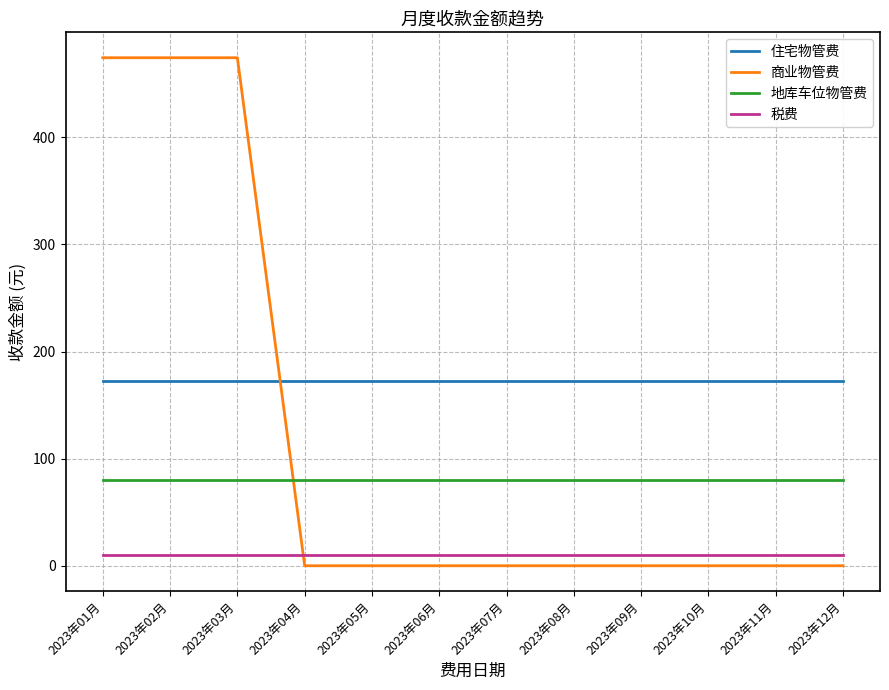

Between which two adjacent categories do 商业物管费 and 地库车位物管费 first intersect?

2023年03月 and 2023年04月